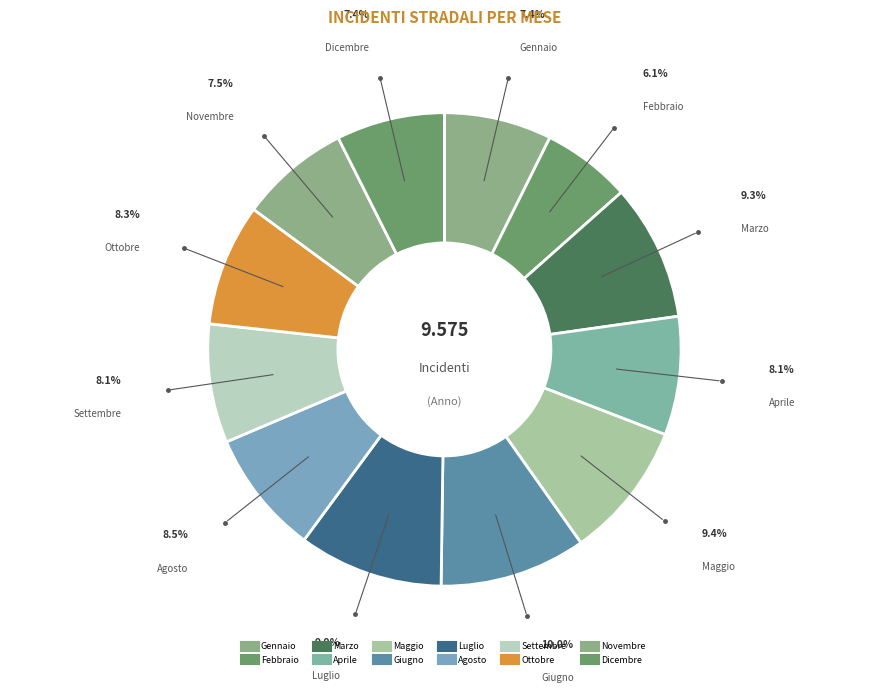

Is there any slice that represents more than half of the pie?

No